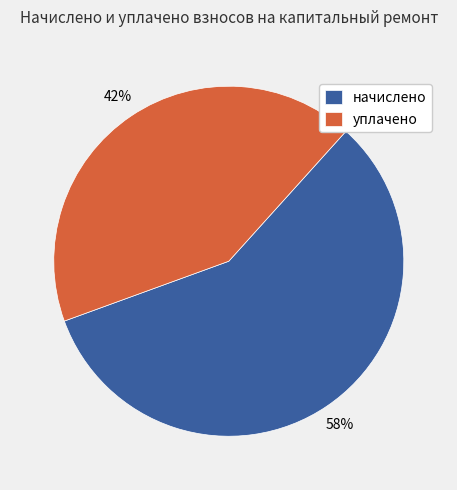

Which category has the biggest portion of the pie?

начислено